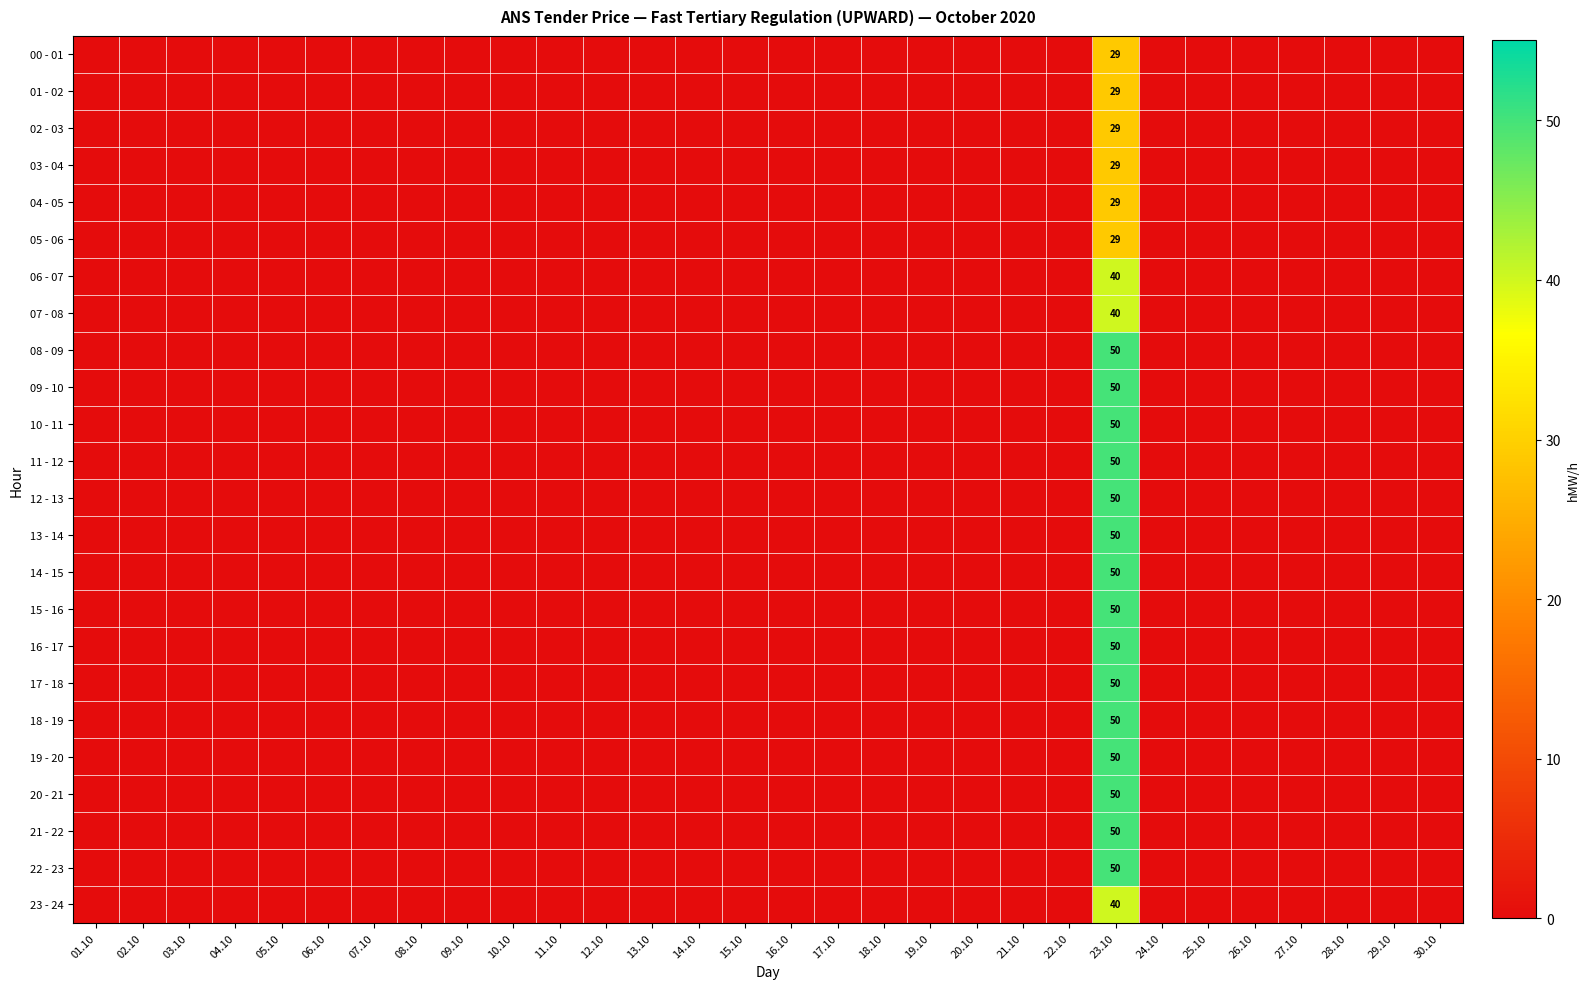

The value of 04 - 05 at 23.10 is 17. True or false?

False